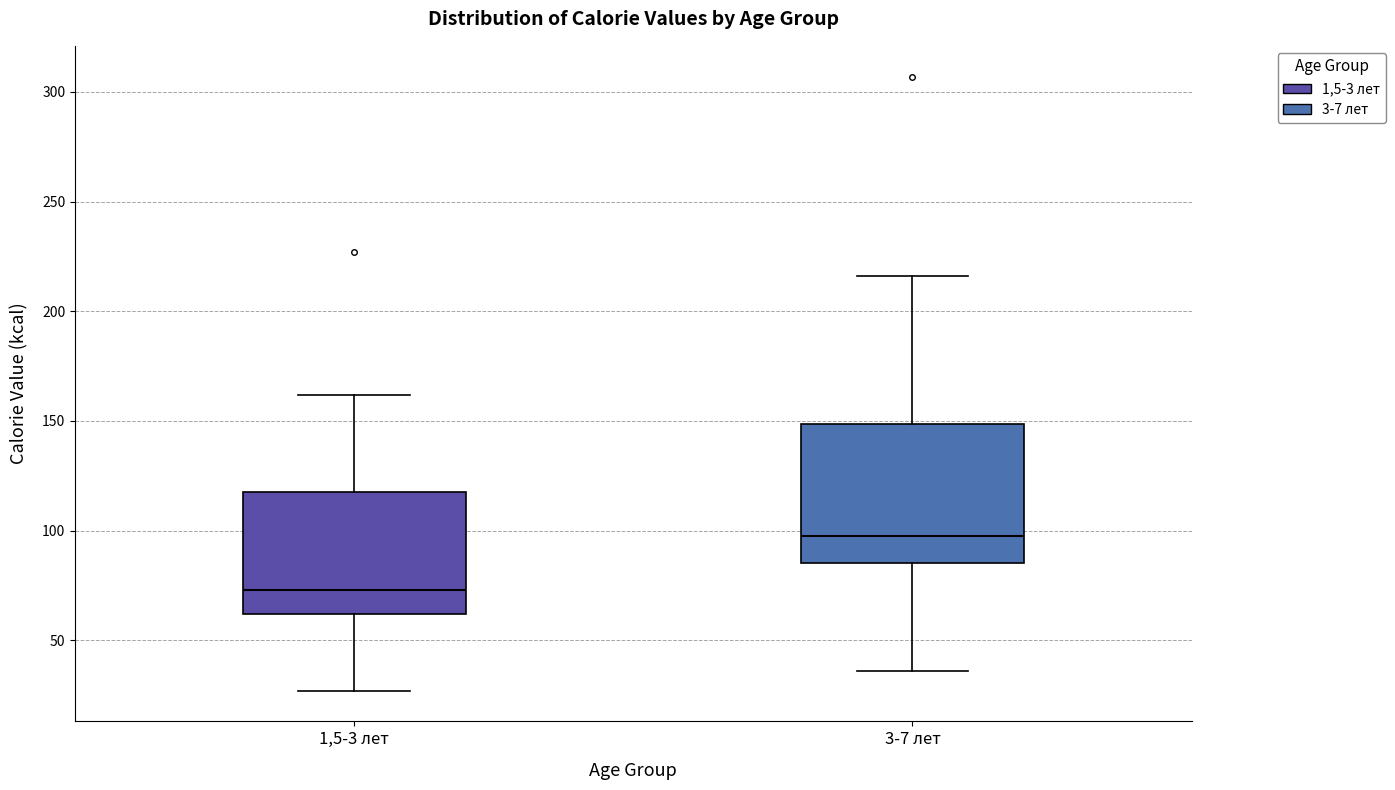

Which box has the highest median line?

3-7 лет